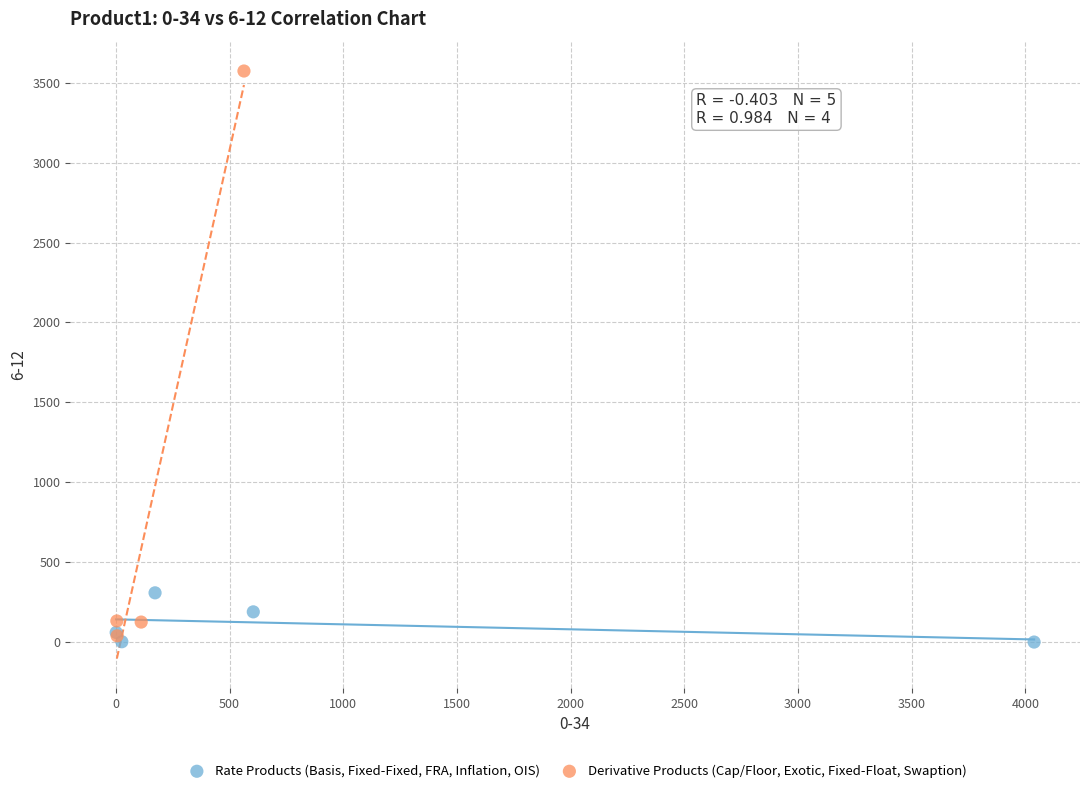

What are all the series names shown in the legend?

Rate Products (Basis, Fixed-Fixed, FRA, Inflation, OIS), Derivative Products (Cap/Floor, Exotic, Fixed-Float, Swaption)